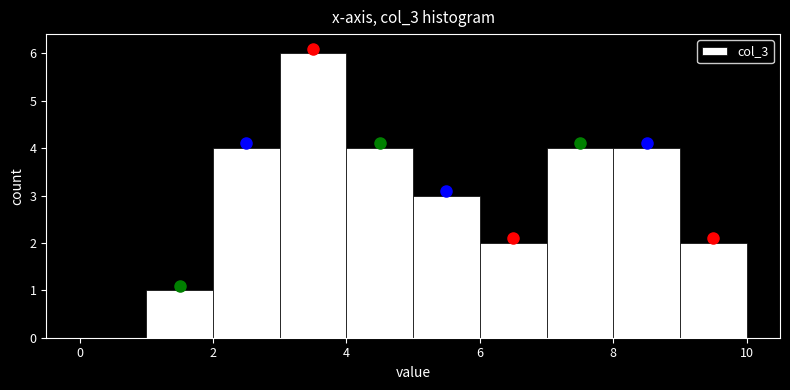

Reading left to right, list every bar in this chart as the range it spans on the x-axis followed by its height. The values are not printed on the chart, so give them approximately, as read against the axis.

0 to 1: 0
1 to 2: 1
2 to 3: 4
3 to 4: 6
4 to 5: 4
5 to 6: 3
6 to 7: 2
7 to 8: 4
8 to 9: 4
9 to 10: 2